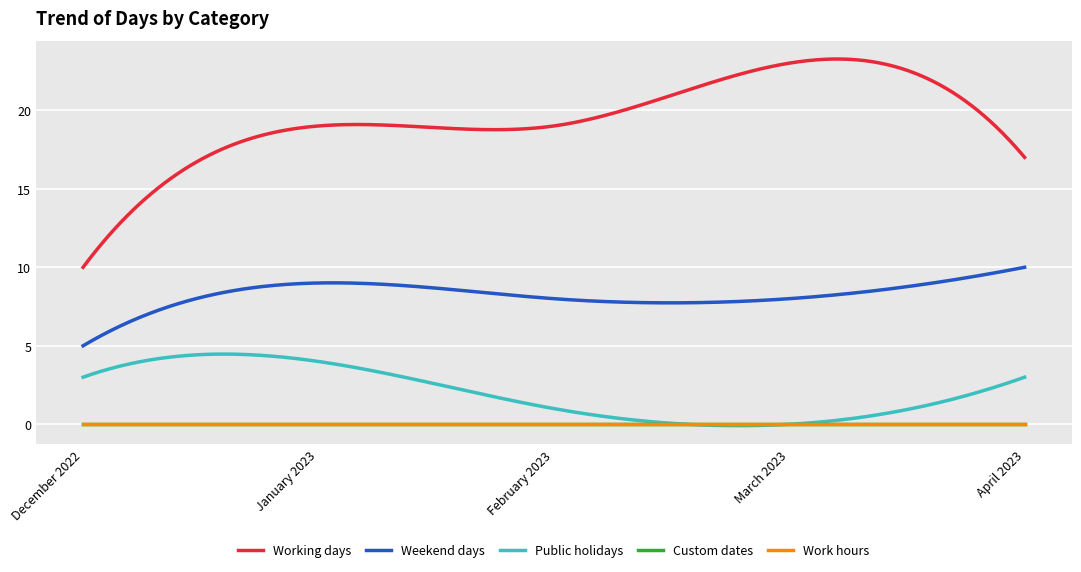

At how many categories does at least one series exceed 8?

5